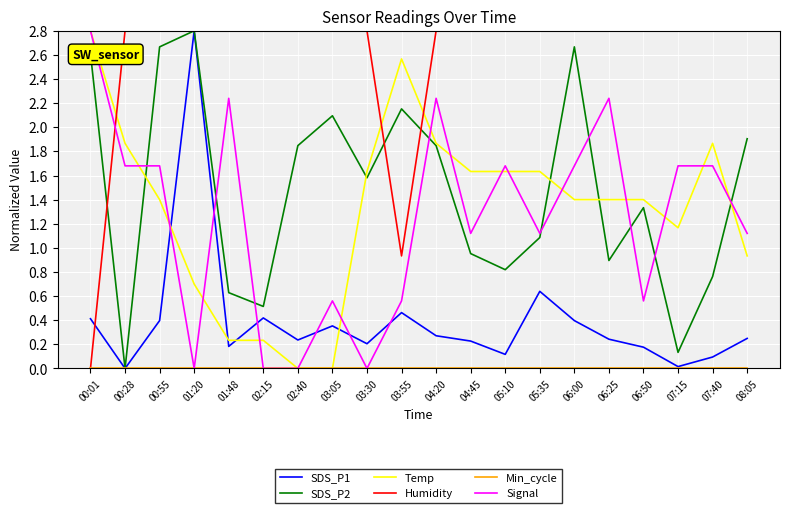

At which label does Humidity first exceed 2?

00:28